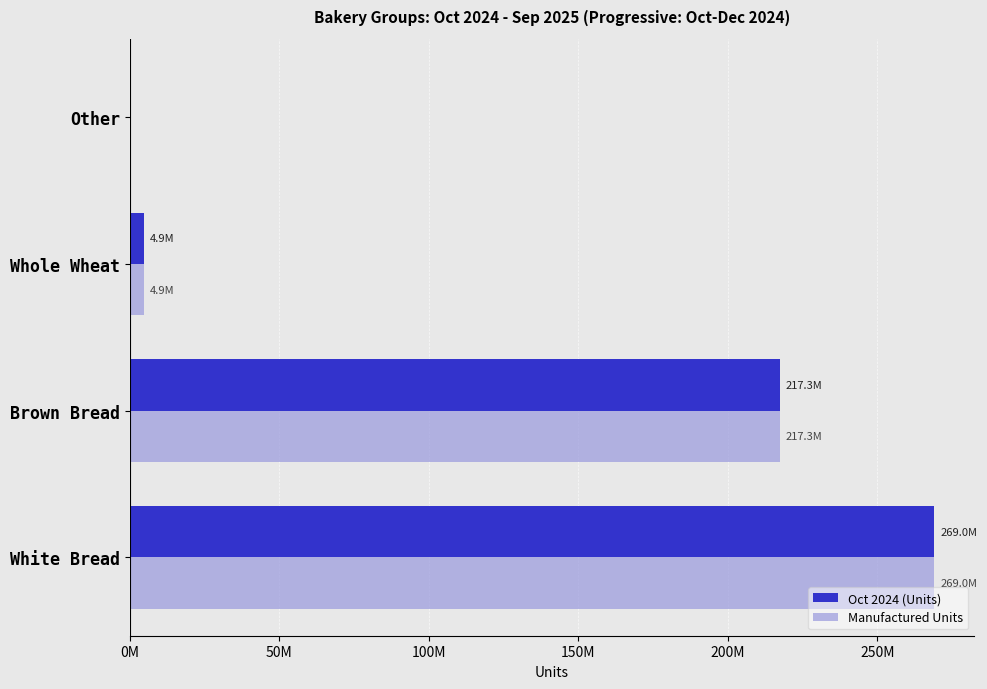

What are all the series names shown in the legend?

Oct 2024 (Units), Manufactured Units